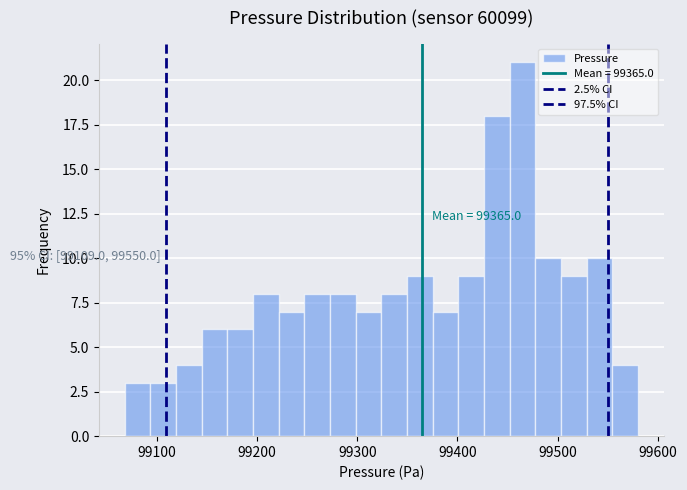

Read against the x-axis, roughly where is the centre of the tallest bar?

99460